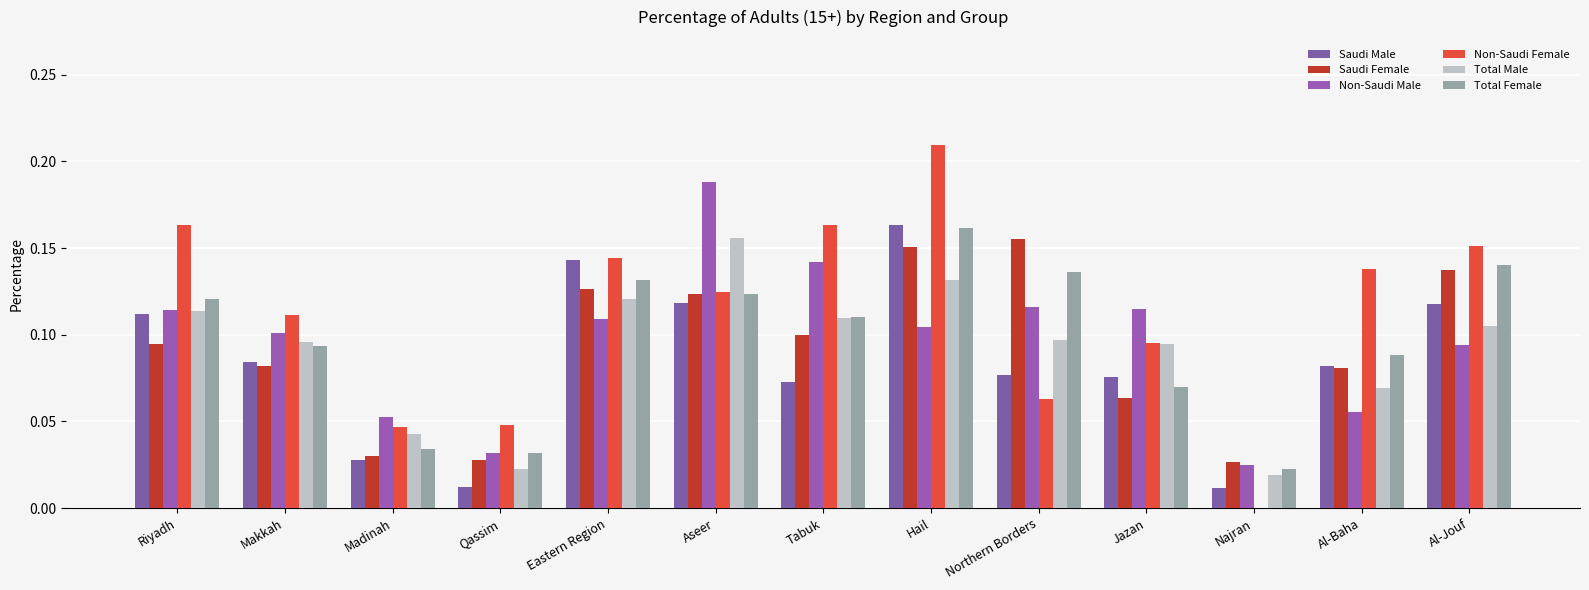

Count the Total Male values in the range 0 to 1.

13